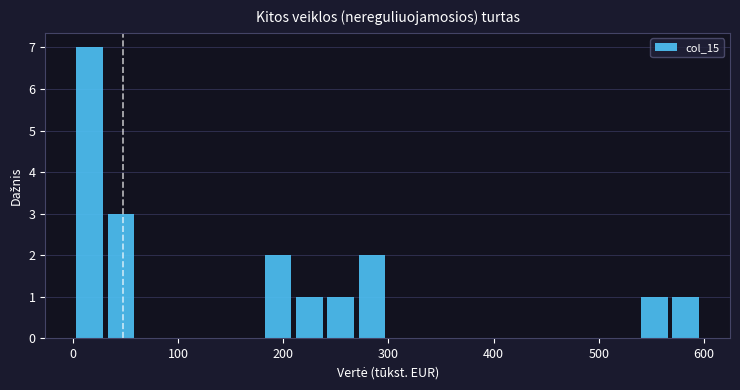

Around what value on the x-axis is the tallest bar? Give the approximate position of its centre, as read against the axis.

20